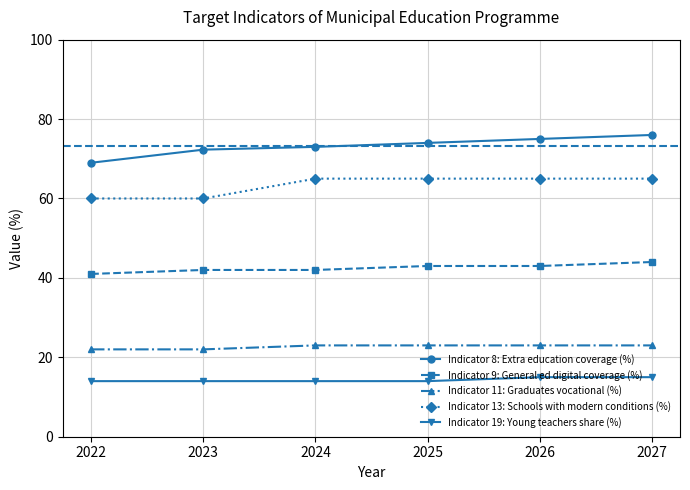

True or false: Indicator 9: General ed digital coverage (%) has more than 2 points higher than both neighbors.

False